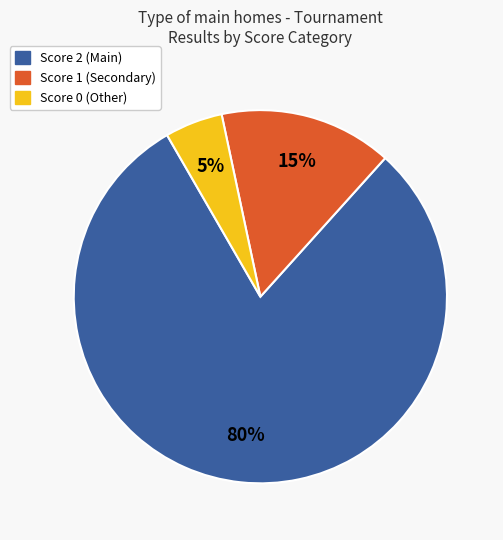

How many slices are in this pie chart?

3